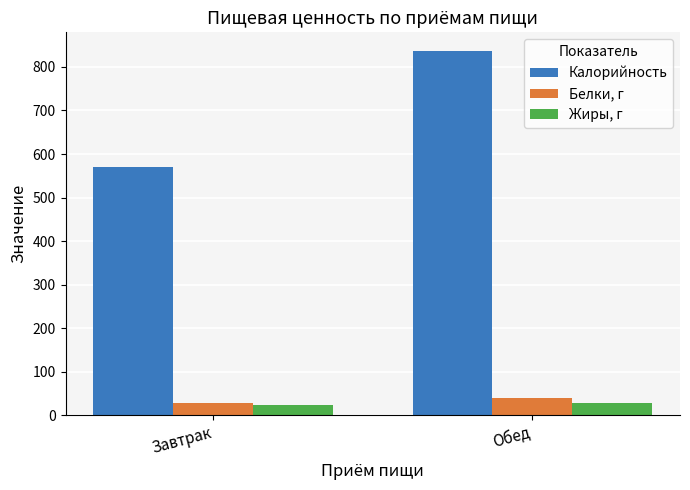

Reading right to left, list all the values displayed in this chart.

Калорийность: Обед=837.5	Завтрак=570.3
Белки, г: Обед=40.7	Завтрак=28.8
Жиры, г: Обед=29.6	Завтрак=23.6